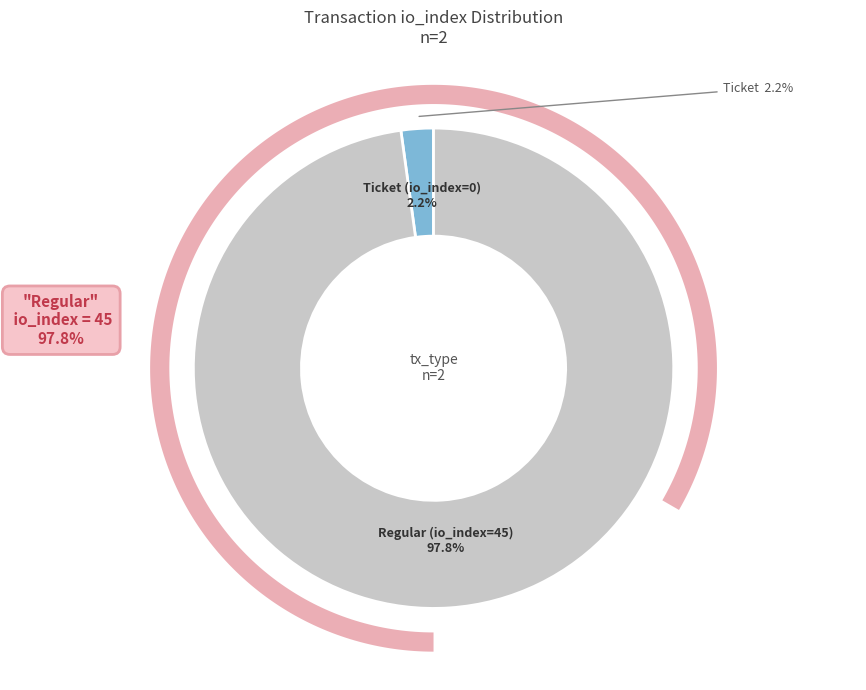

To the nearest percent, what is the combined percentage of Ticket (io_index=0) and Regular (io_index=45)?

100%